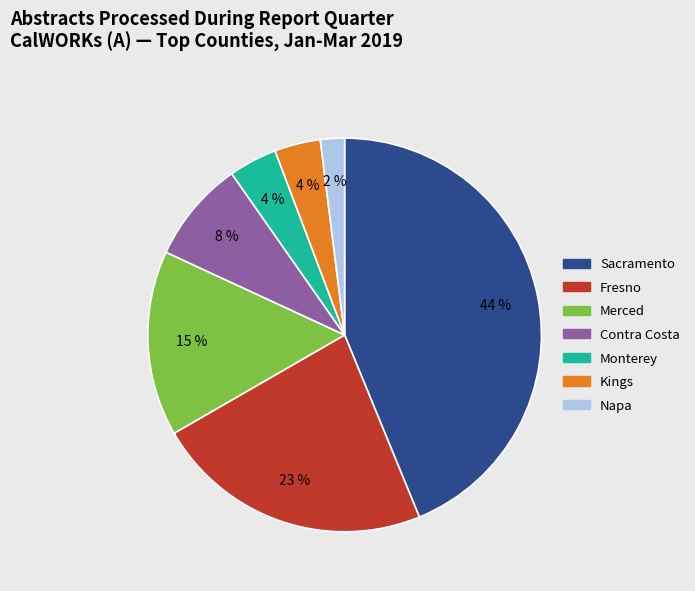

What percentage is the Fresno slice, to the nearest percent?

23%